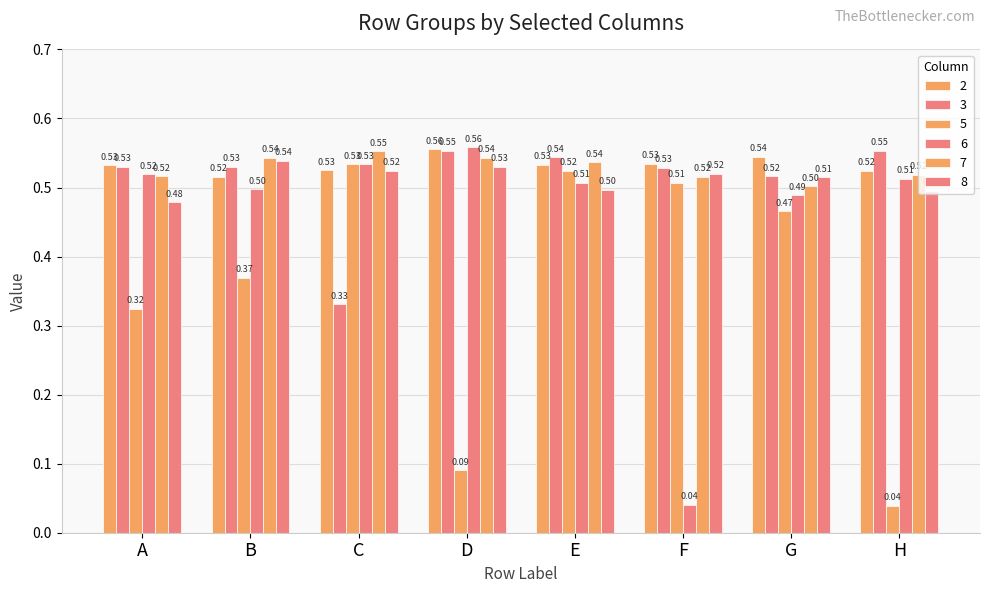

How many groups of bars are there?

8